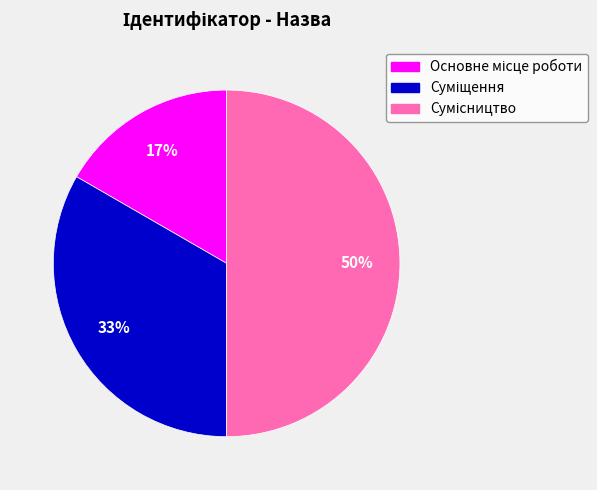

To the nearest percent, what is the difference between the largest and smallest slice percentages?

33%